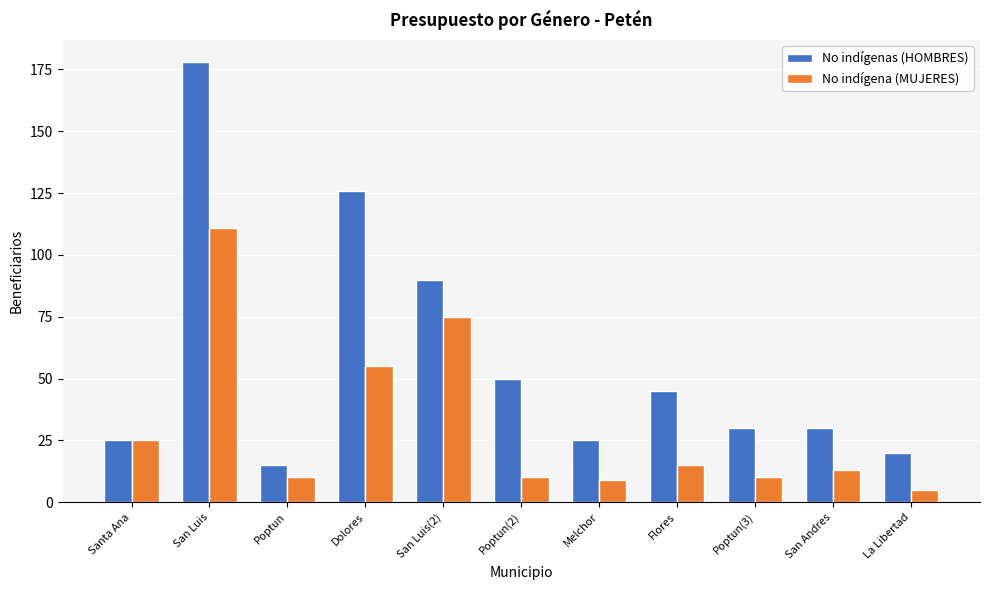

What is the label of the 6th bar from the left?

Poptun(2)